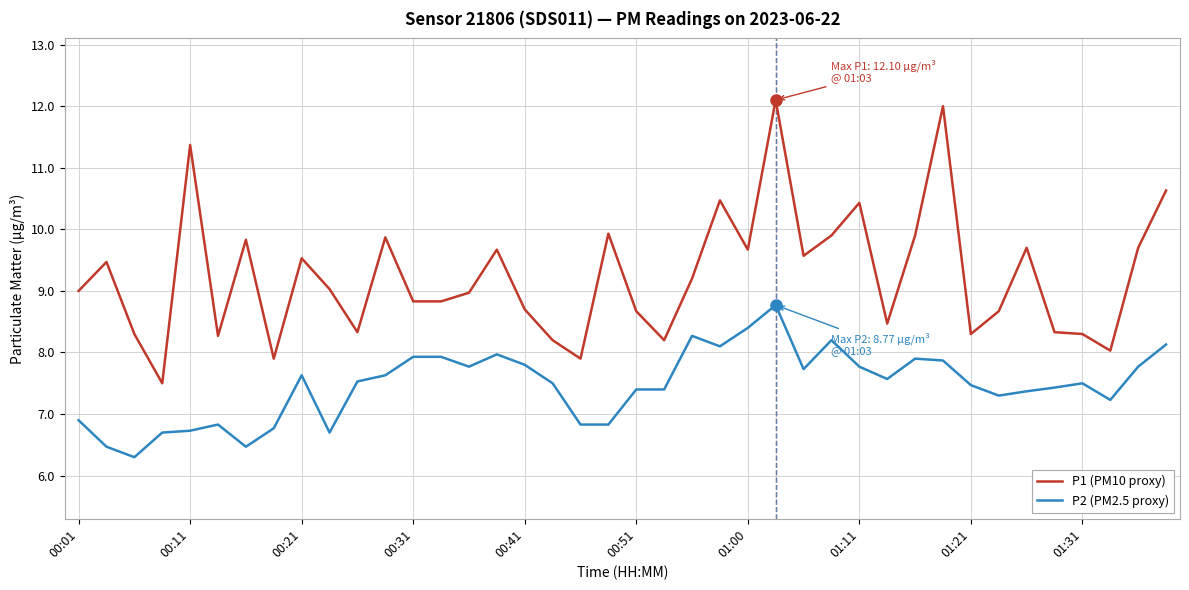

How many series are shown in this chart?

2